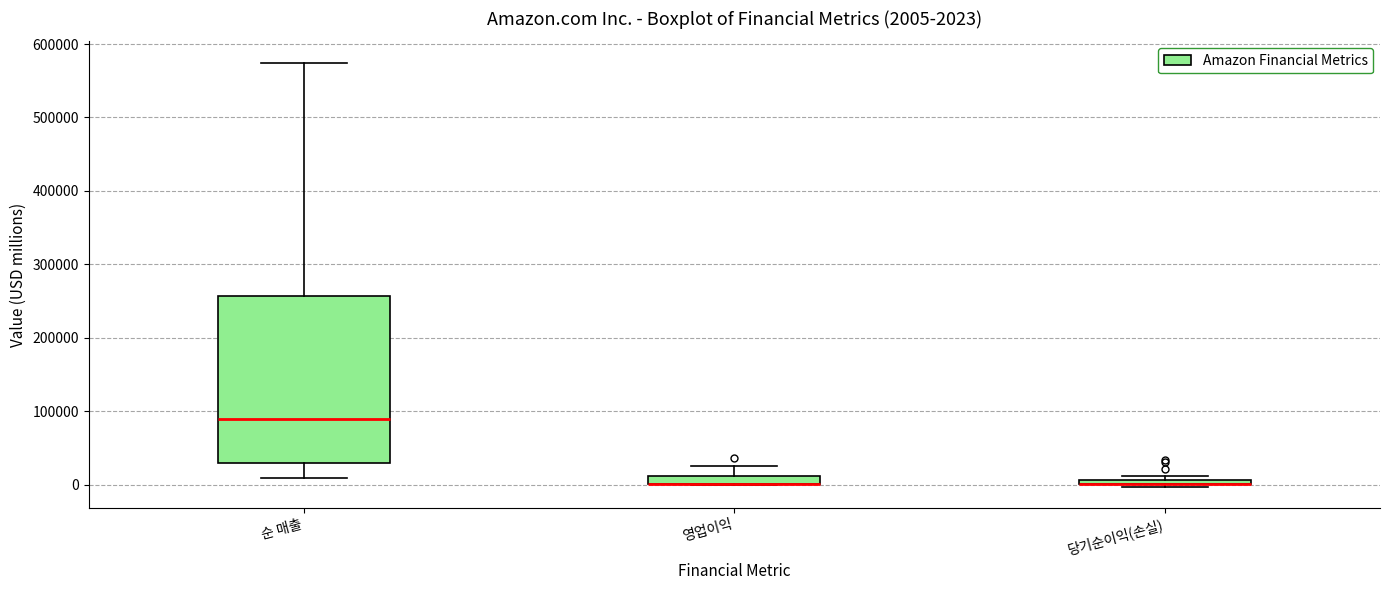

Which box is the tallest, from its lower edge to its upper edge?

순 매출